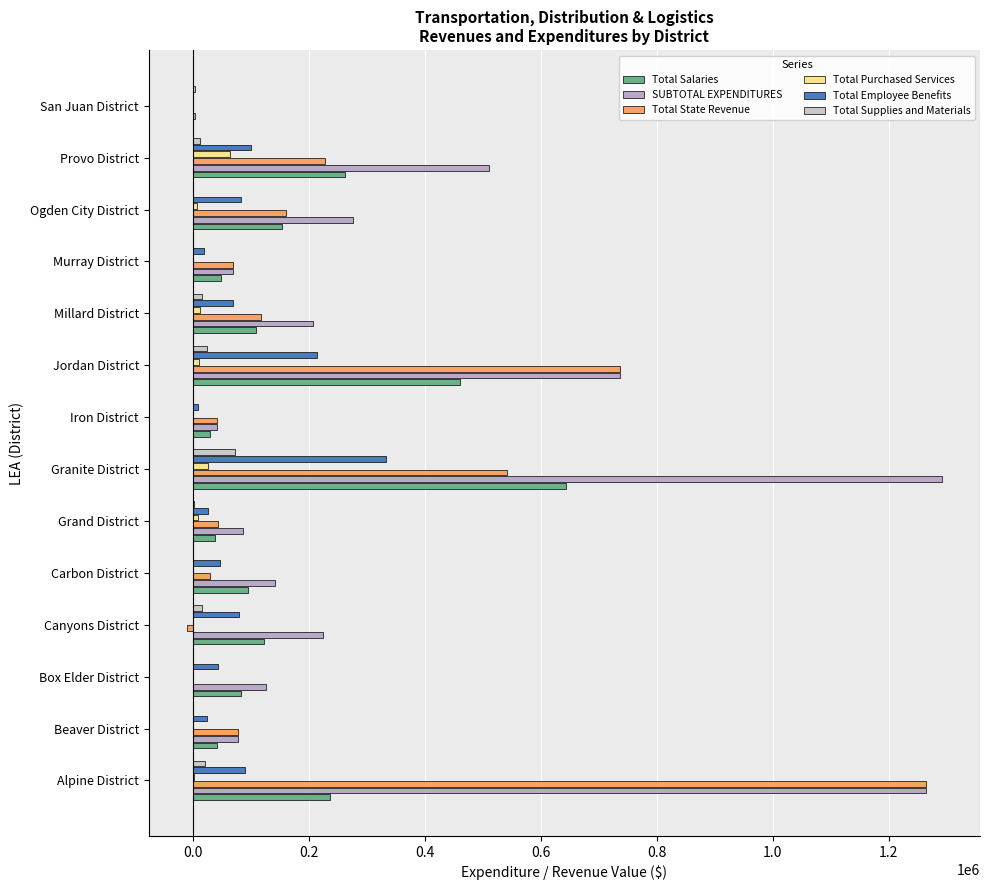

How many categories are shown in the chart?

14